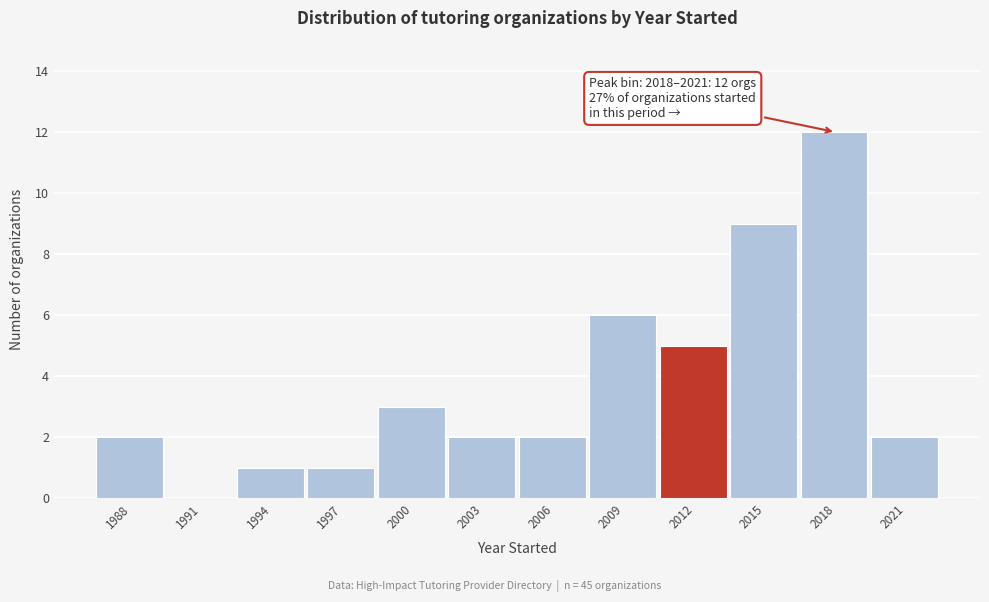

Reading right to left, what are all the values shown in this chart?

2021=2	2018=12	2015=9	2012=5	2009=6	2006=2	2003=2	2000=3	1997=1	1994=1	1991=0	1988=2